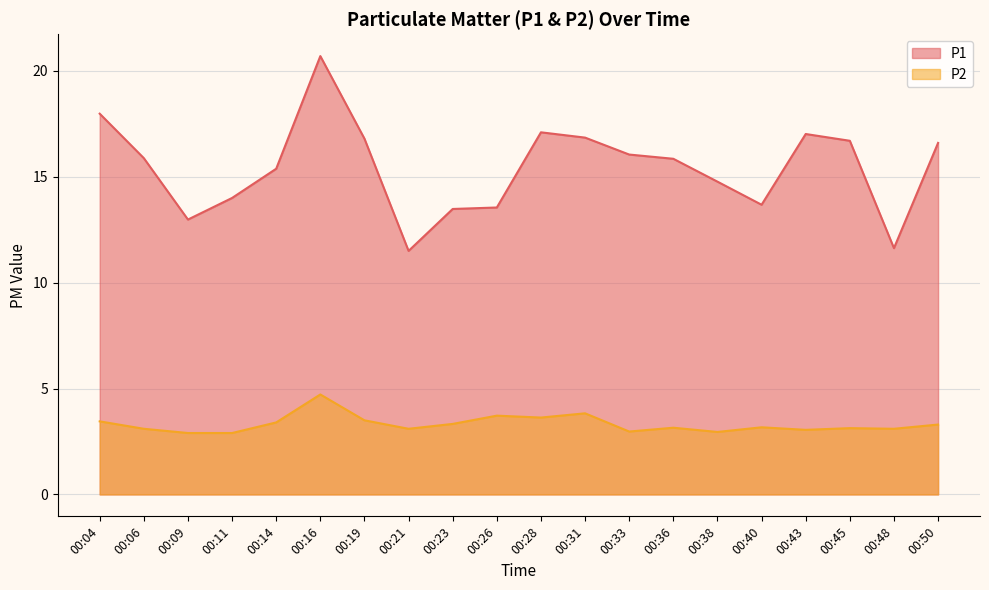

At which label does P2 reach its minimum?

00:09